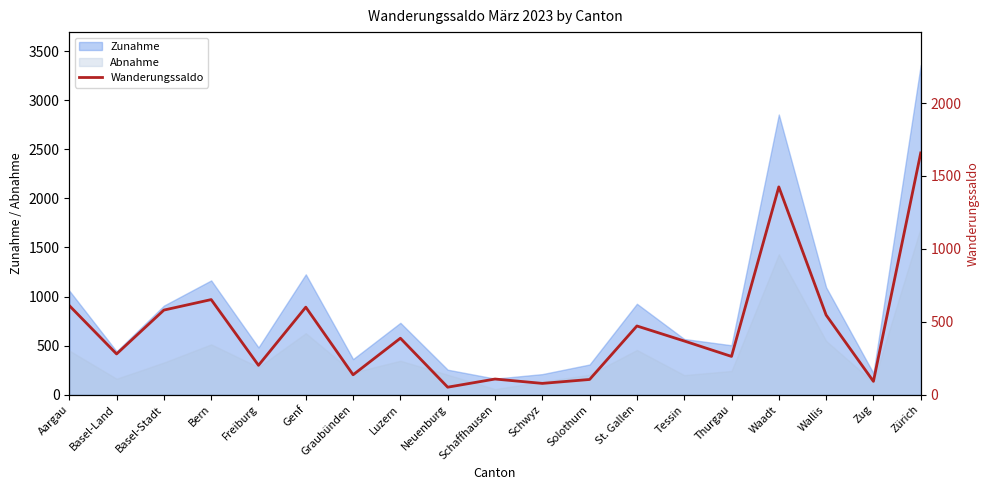

Between Basel-Land and Tessin, which is larger?

Tessin